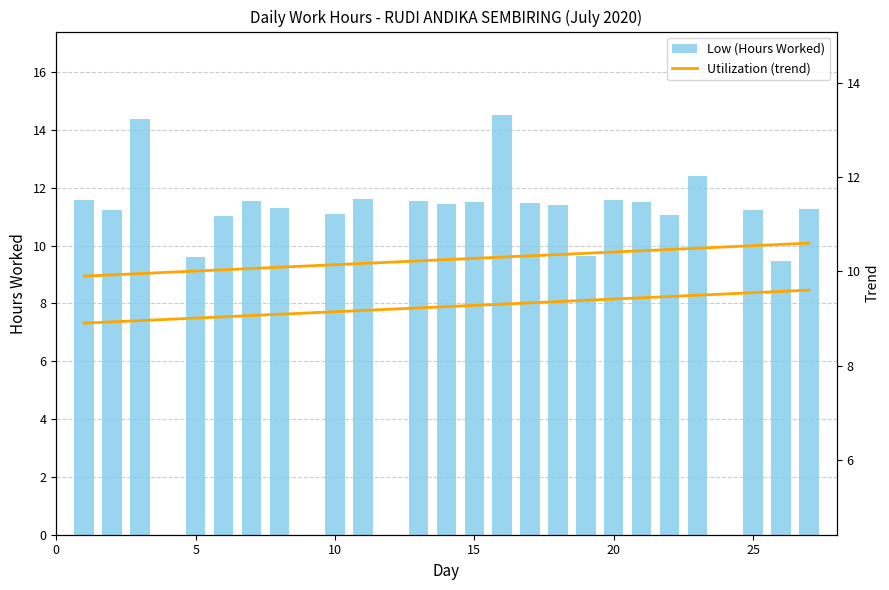

The Low (Hours Worked) series shows 5.4 at 8. True or false?

False